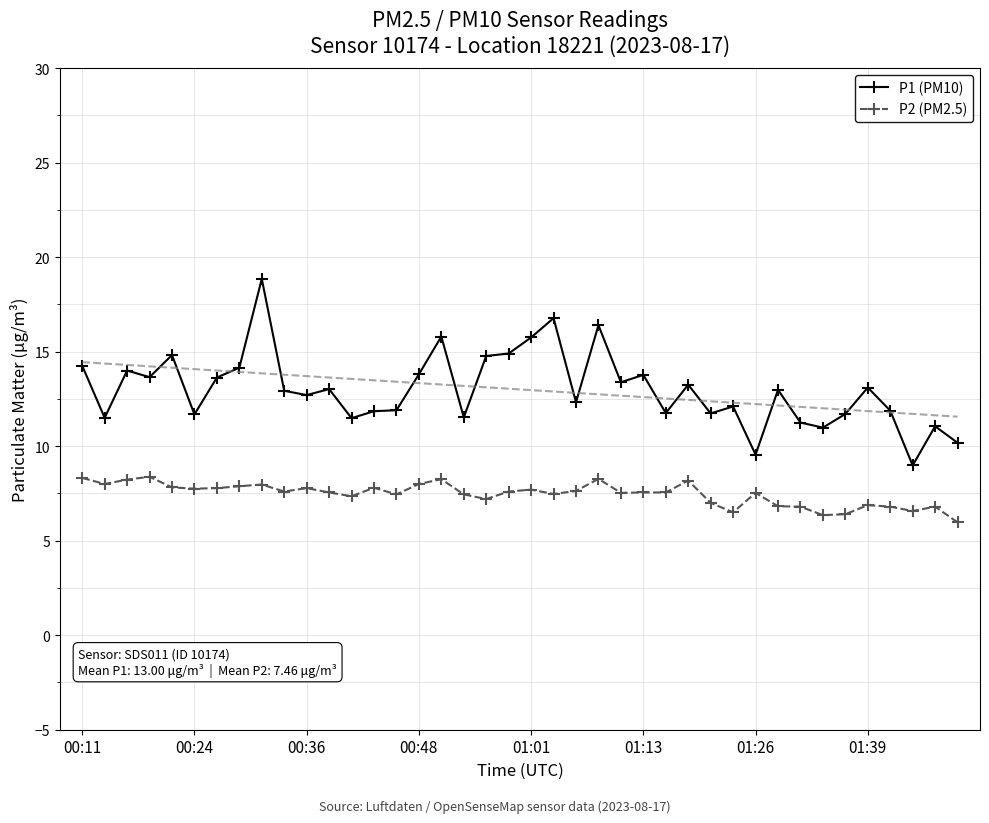

Which category has the highest value in the P1 (PM10) series?

8